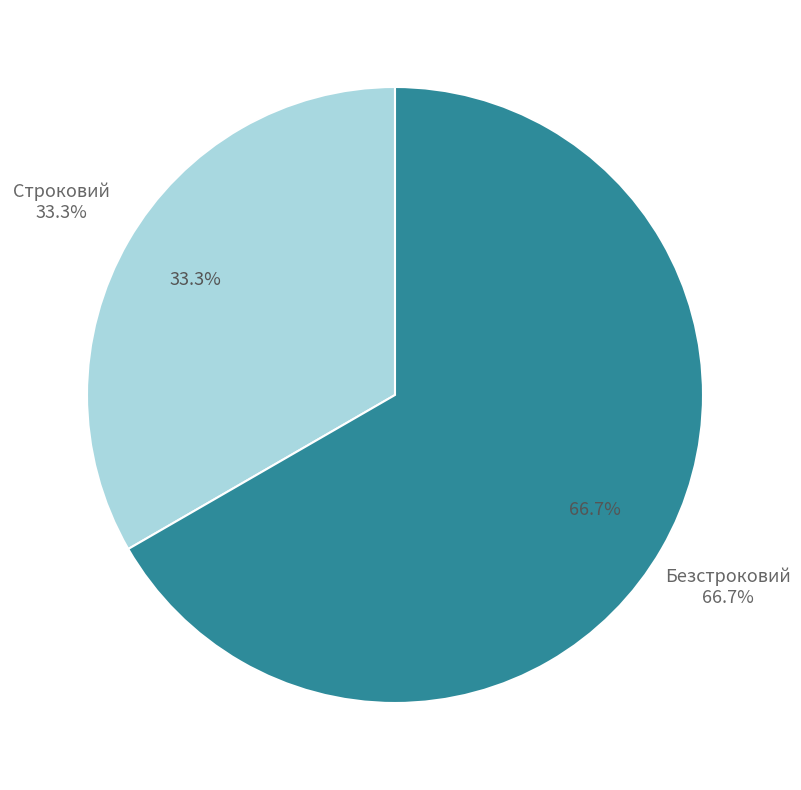

Which has a higher value, Строковий or Безстроковий?

Безстроковий